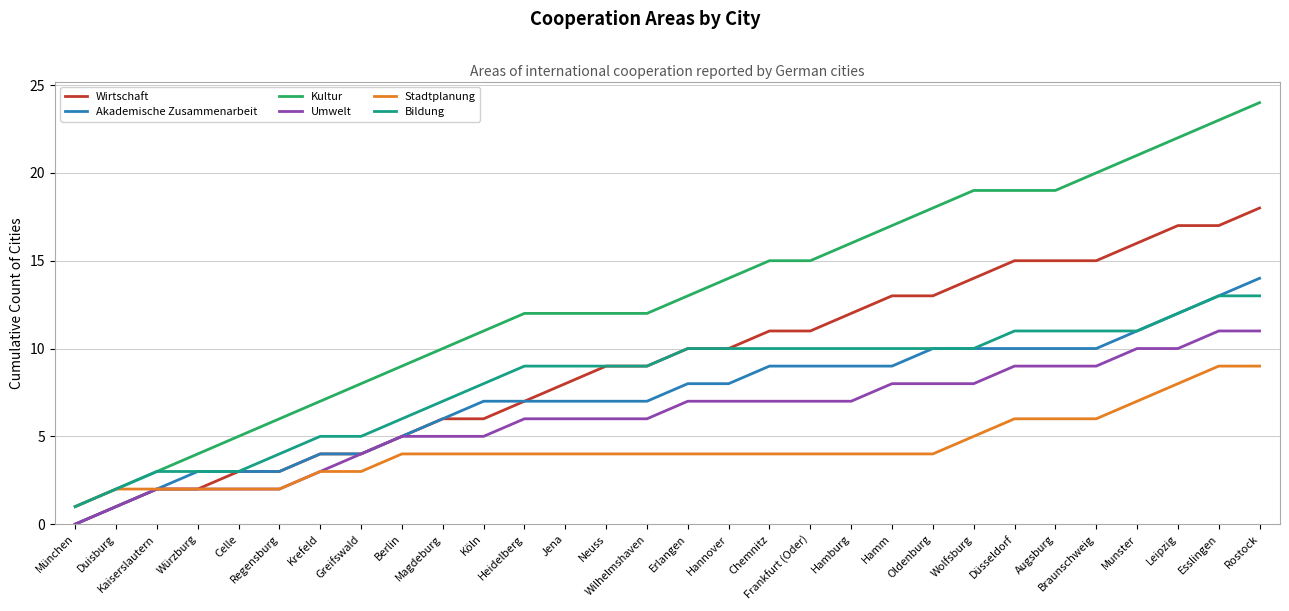

Rank the series at Chemnitz from lowest to highest value.

Stadtplanung, Umwelt, Akademische Zusammenarbeit, Bildung, Wirtschaft, Kultur